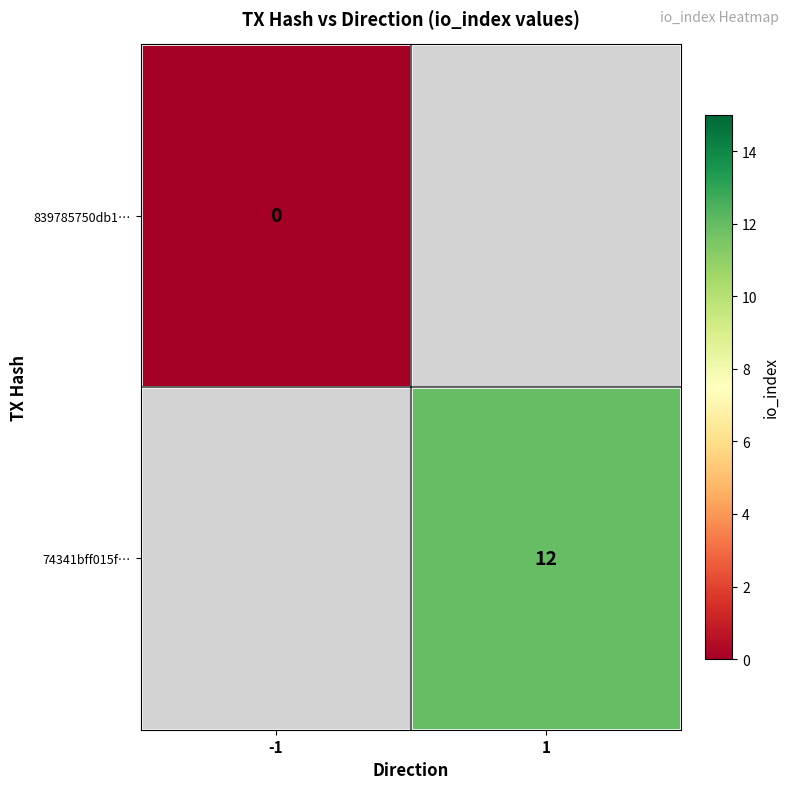

The 74341bff015f… series shows 12 at 1. True or false?

True